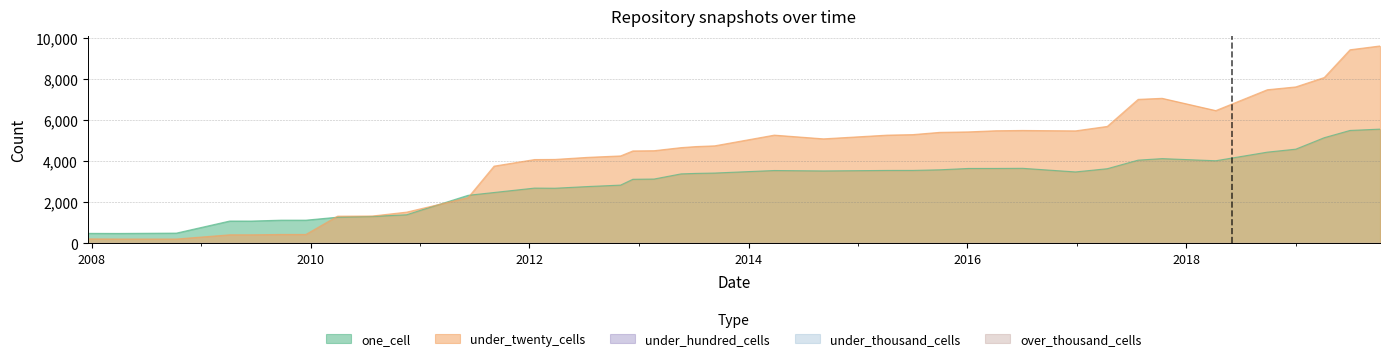

Is it true that over_thousand_cells equals 0 at 2010-04-01?

True